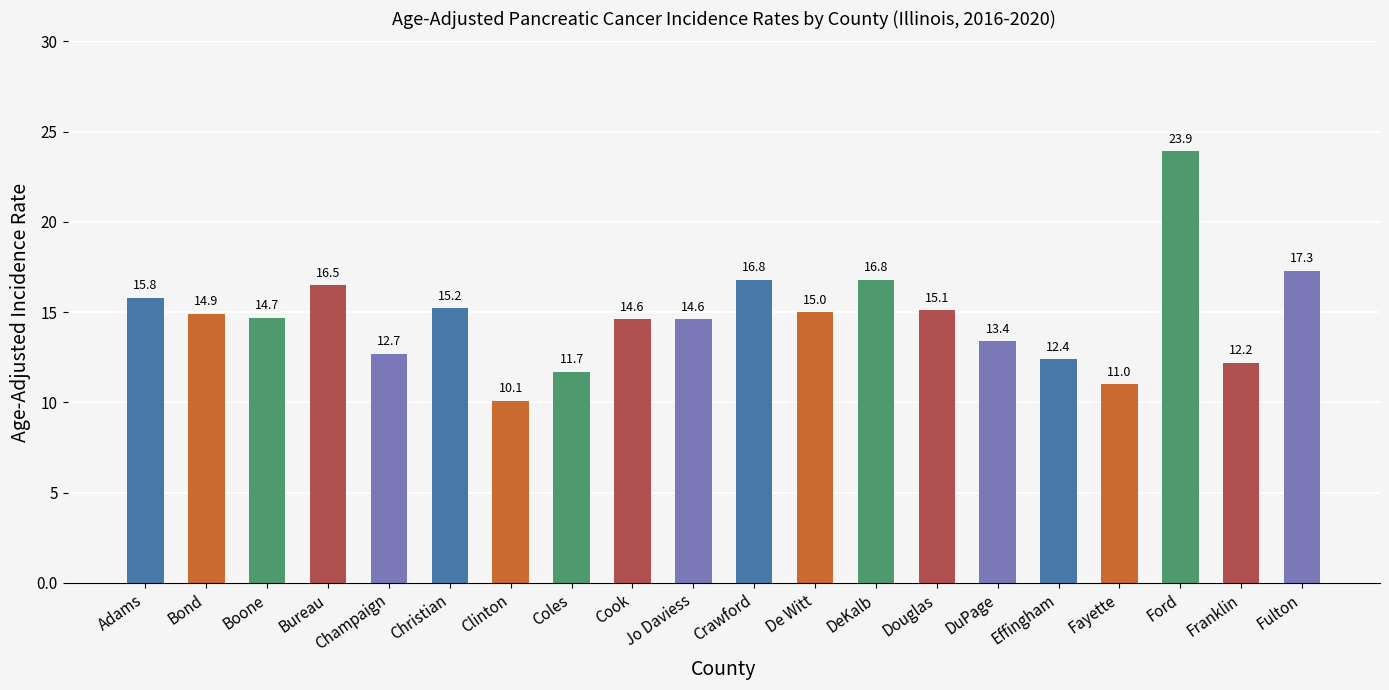

What is the value of the 6th bar from the left?

15.2